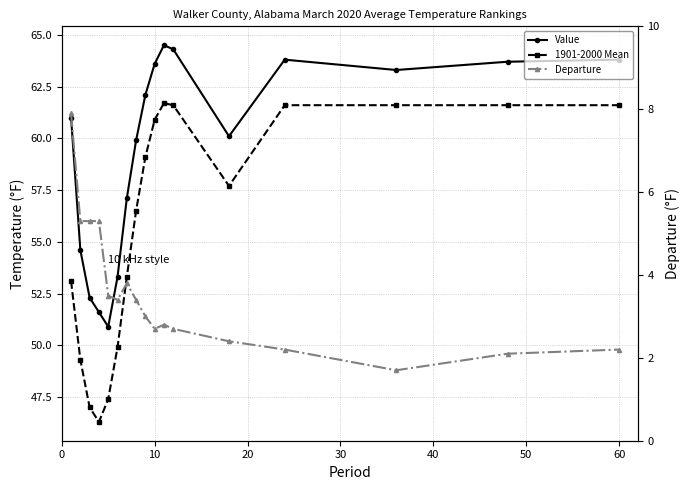

Is it true that 1901-2000 Mean equals 100.2 at 12?

False